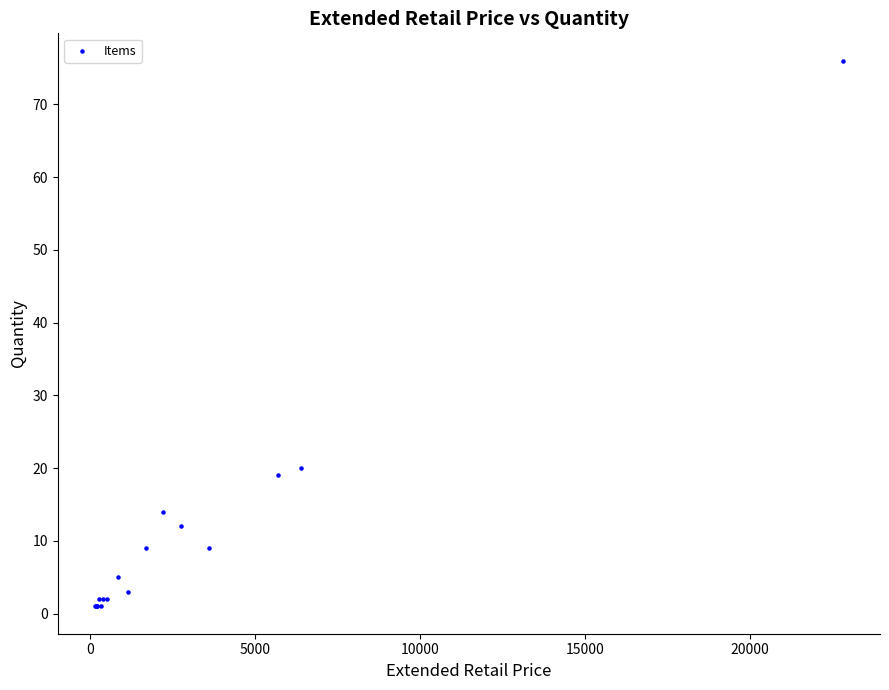

What Y value in the scatter plot is closest to 38?

20